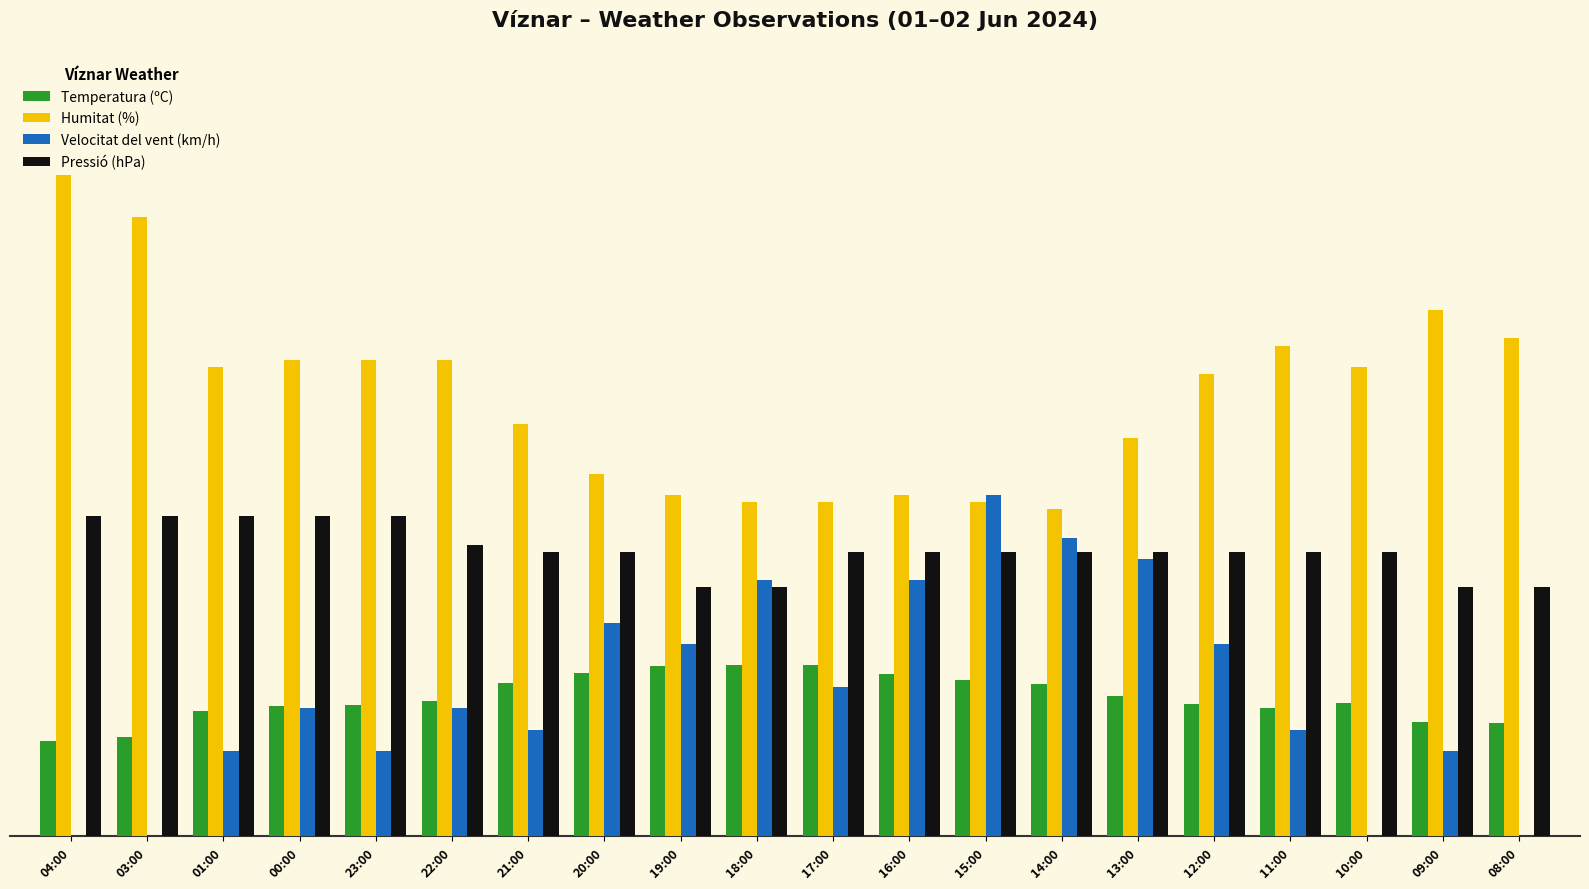

At which category is the sum across all series the highest?

15:00